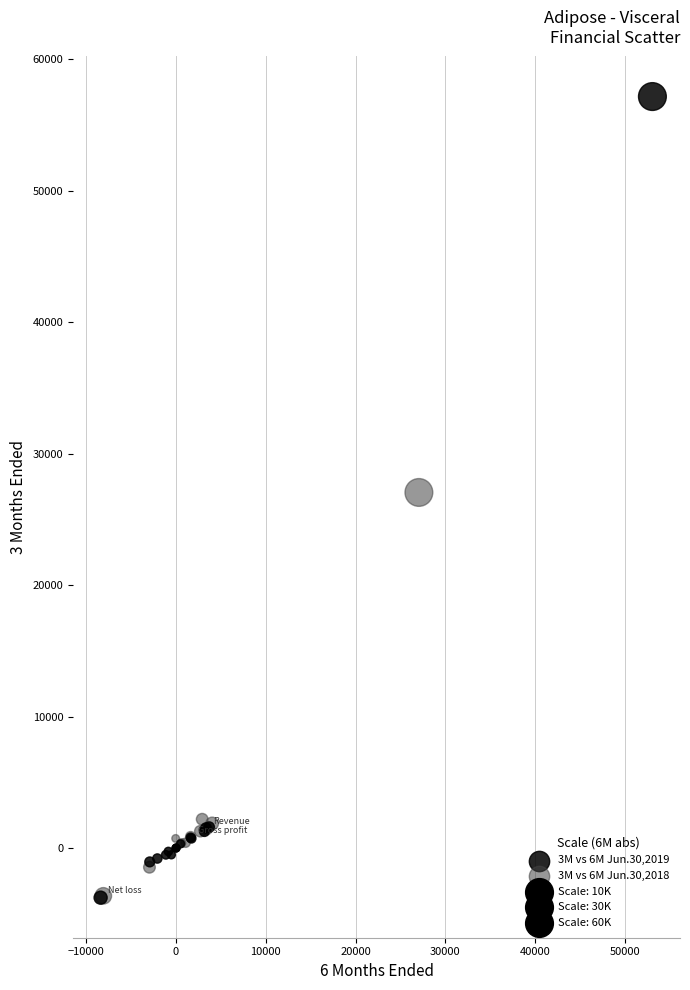

Which series reaches the maximum Y coordinate?

3M vs 6M Jun.30,2019